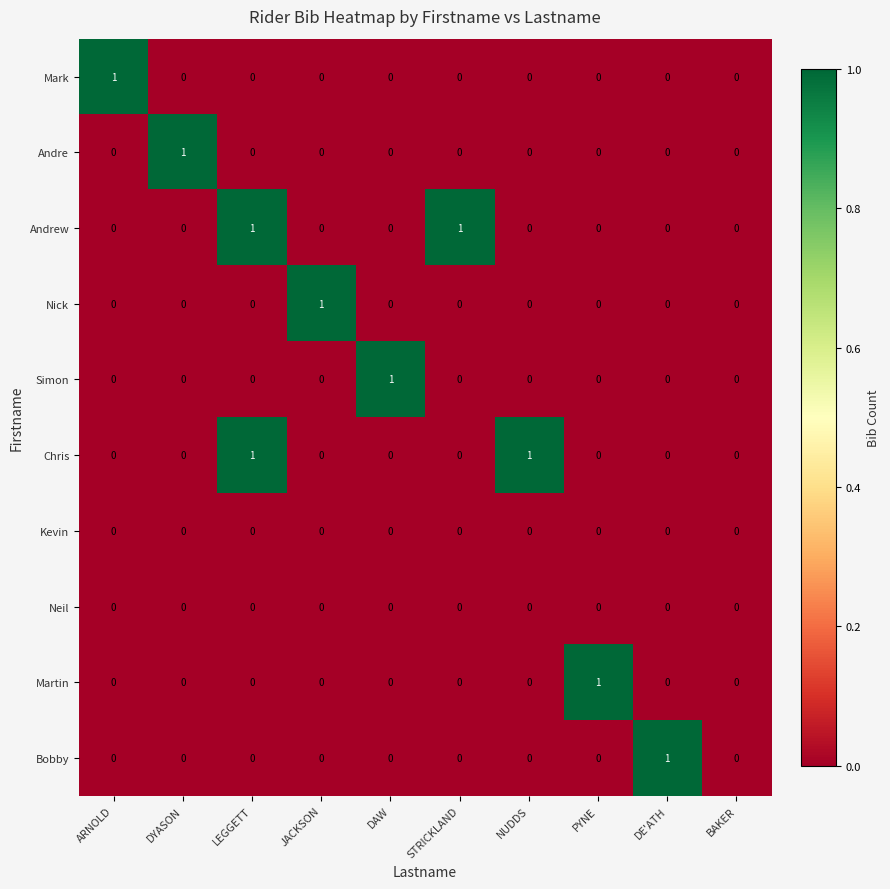

Between BAKER and PYNE, which is larger?

BAKER